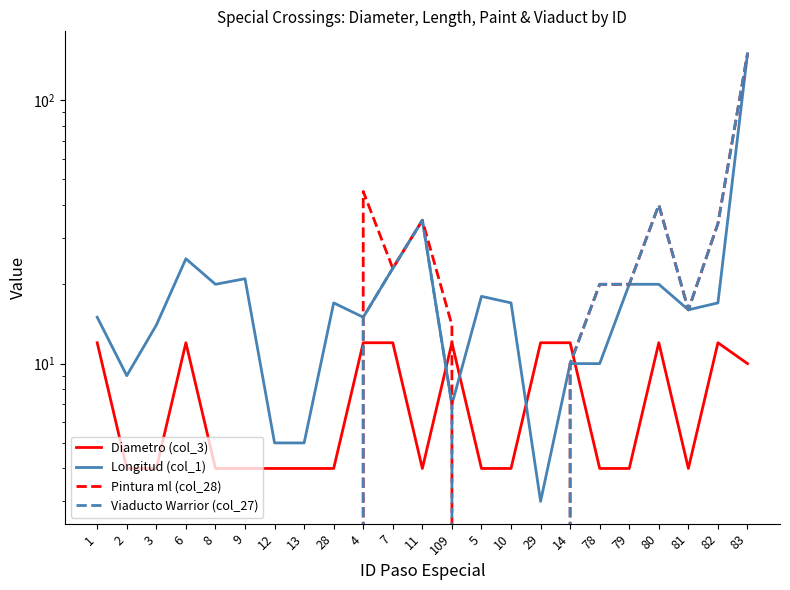

At how many categories does at least one series exceed 140?

1